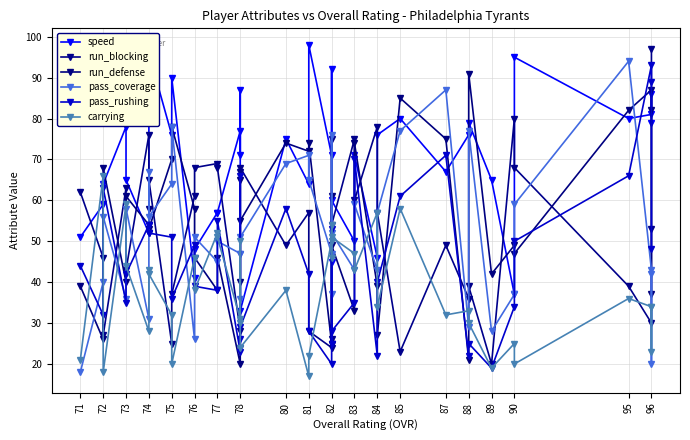

What is the difference between the maximum and minimum values in the run_blocking series?

77